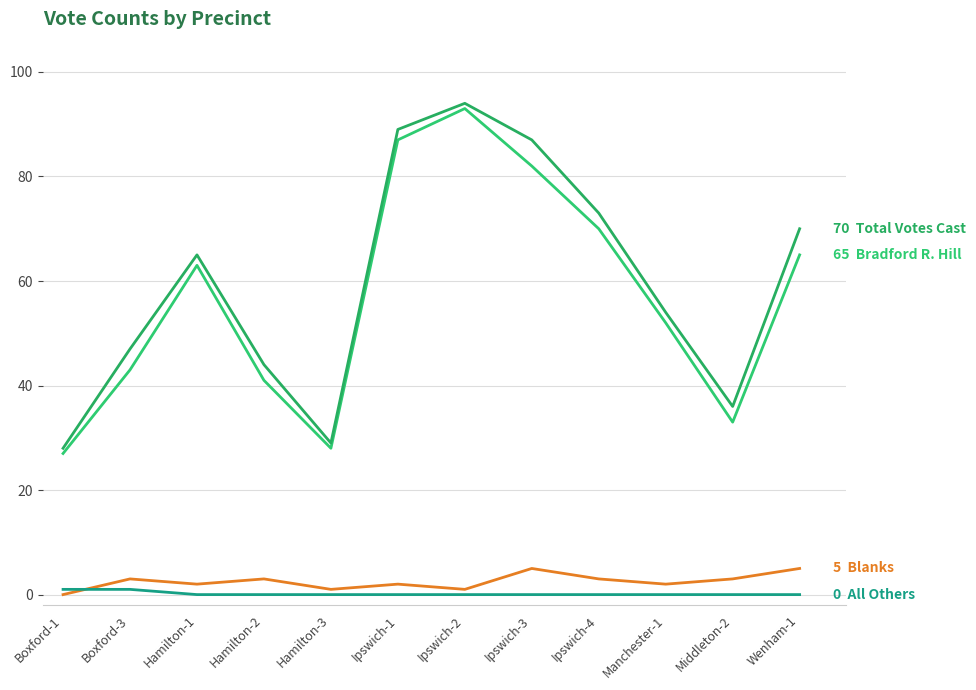

Is this an area chart (filled region under the line)?

No